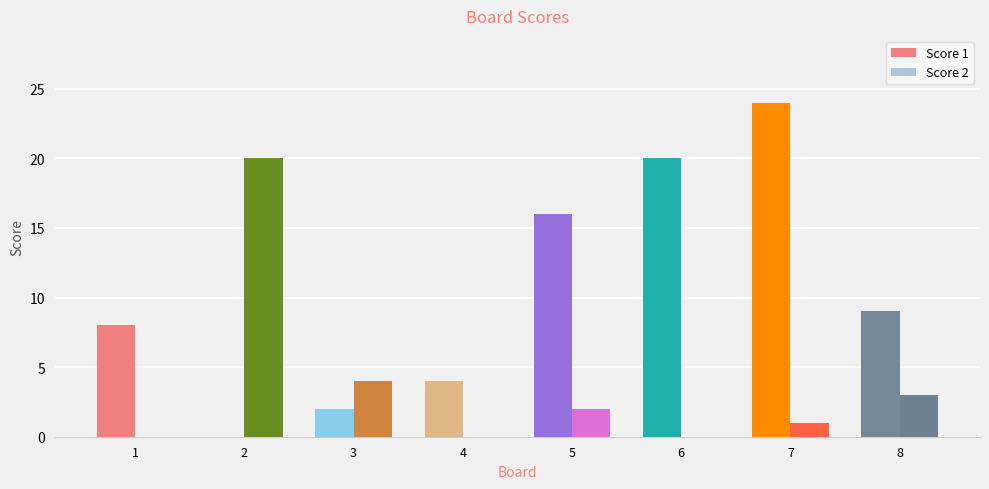

At which category is the sum across all series the highest?

7